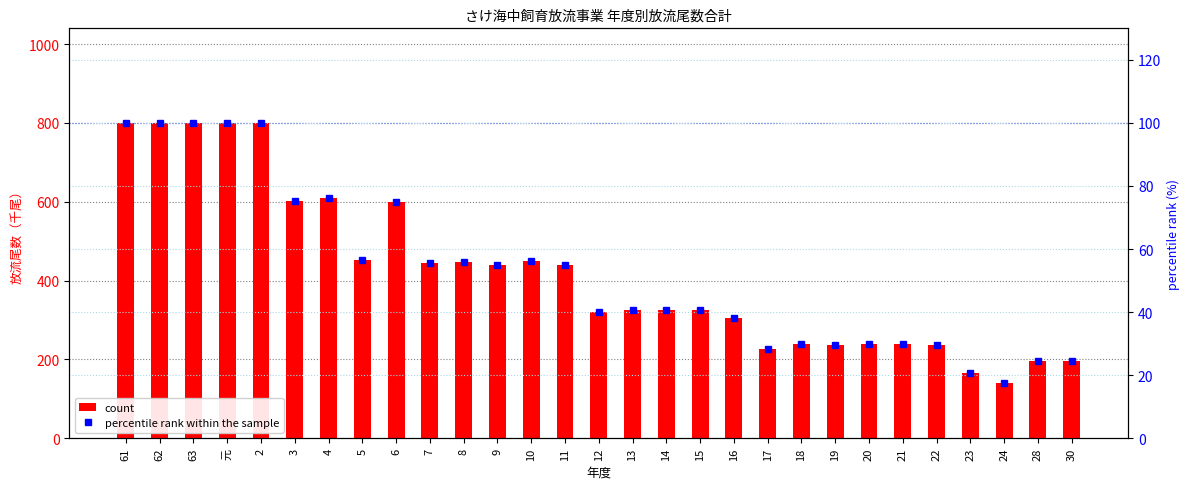

At how many categories does at least one series exceed 138?

29